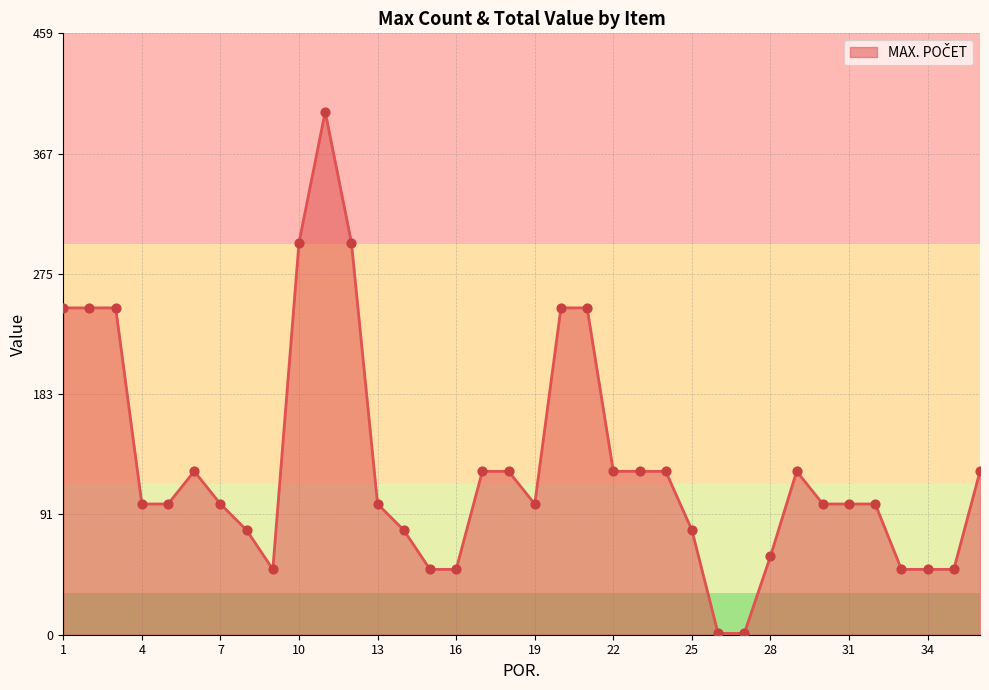

What is the difference between the maximum and minimum values?

399